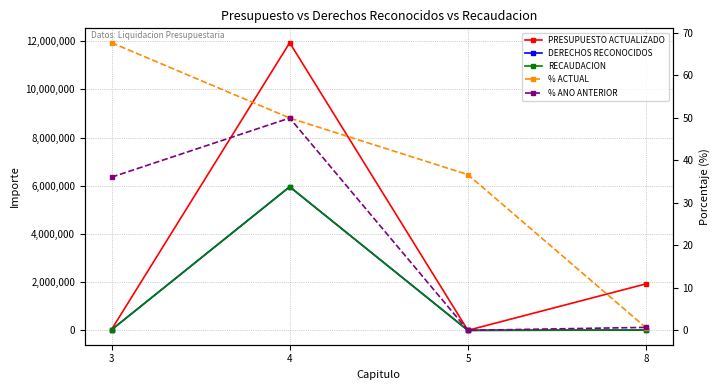

What is the difference between the second highest and second lowest values in the % ACTUAL series?

13.3